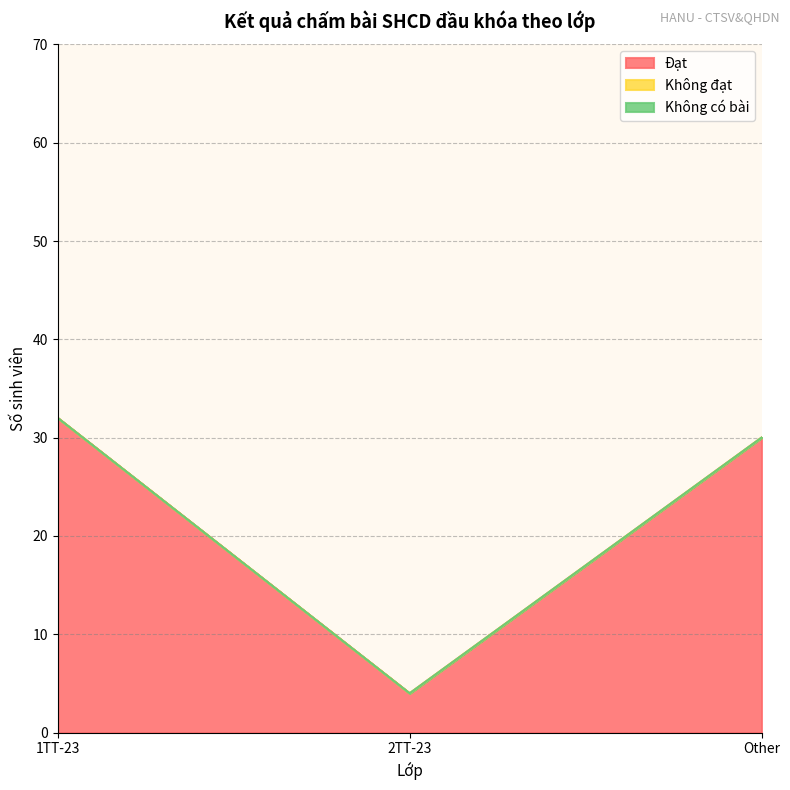

True or false: Đạt has a value of 5 at 2TT-23.

False